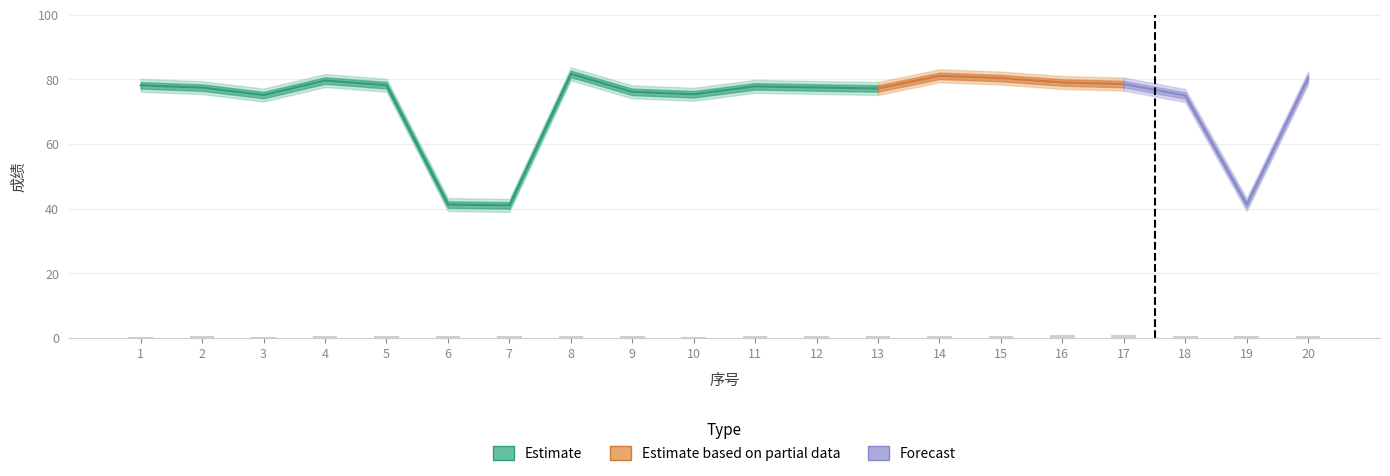

Which category has the lowest value in the 面试成绩 series?

6